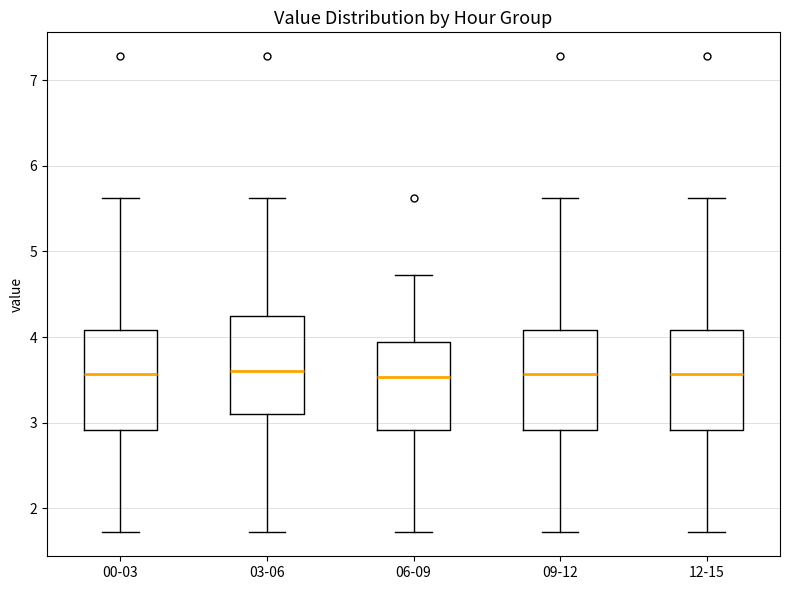

Reading left to right, read every box against the y-axis: the position of its median line, the range the box covers, and the ends of its whiskers. The values are not printed on the chart, so give them approximately, as read against the axis.

00-03: median 3.6, box 2.9 to 4.1, whiskers 1.7 to 5.6
03-06: median 3.6, box 3.1 to 4.3, whiskers 1.7 to 5.6
06-09: median 3.5, box 2.9 to 3.9, whiskers 1.7 to 4.7
09-12: median 3.6, box 2.9 to 4.1, whiskers 1.7 to 5.6
12-15: median 3.6, box 2.9 to 4.1, whiskers 1.7 to 5.6